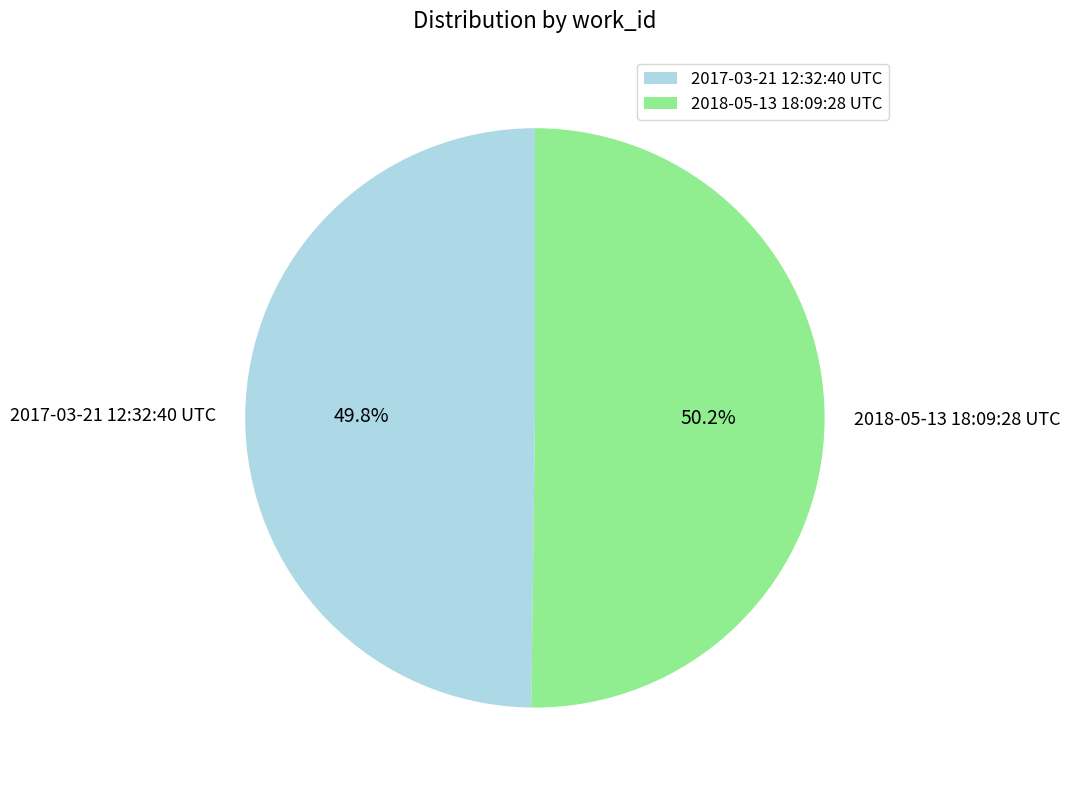

How many slices are in this pie chart?

2